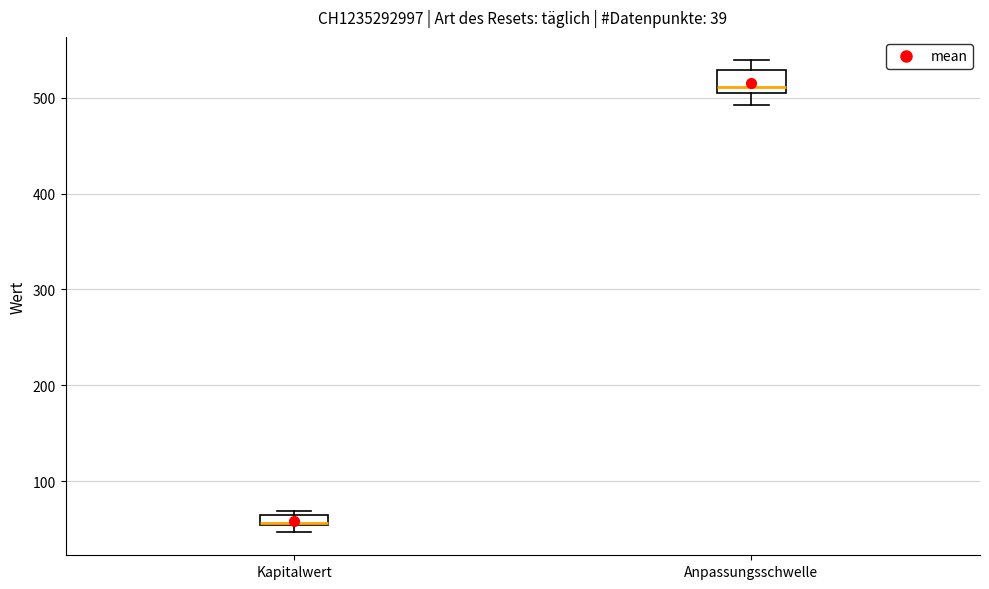

Comparing the boxes themselves (not the whiskers), which one is the tallest?

Anpassungsschwelle